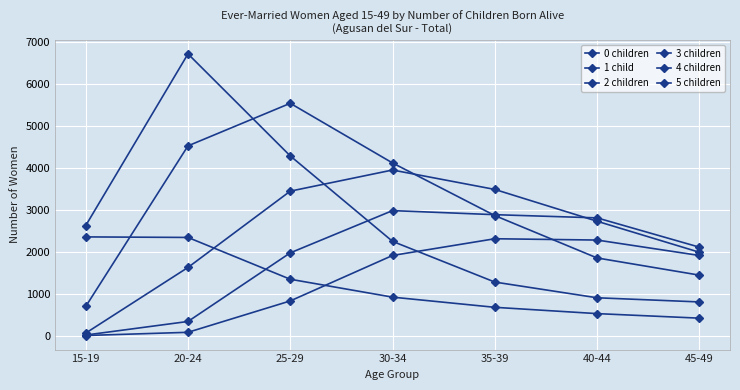

What is the sum of the 5 children values at 25-29 and 40-44?

3105